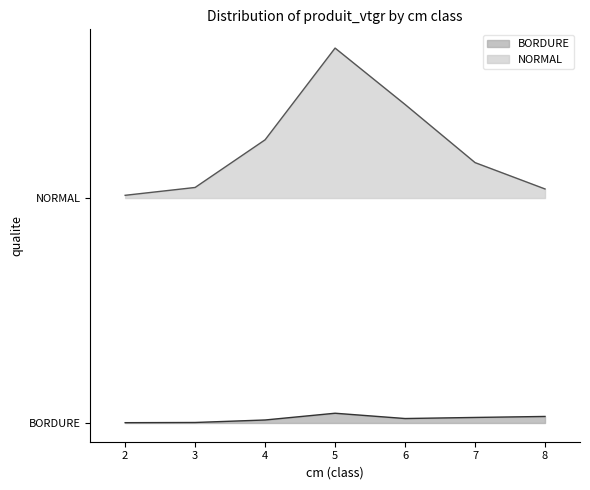

How many interior local valleys does the BORDURE series have?

1